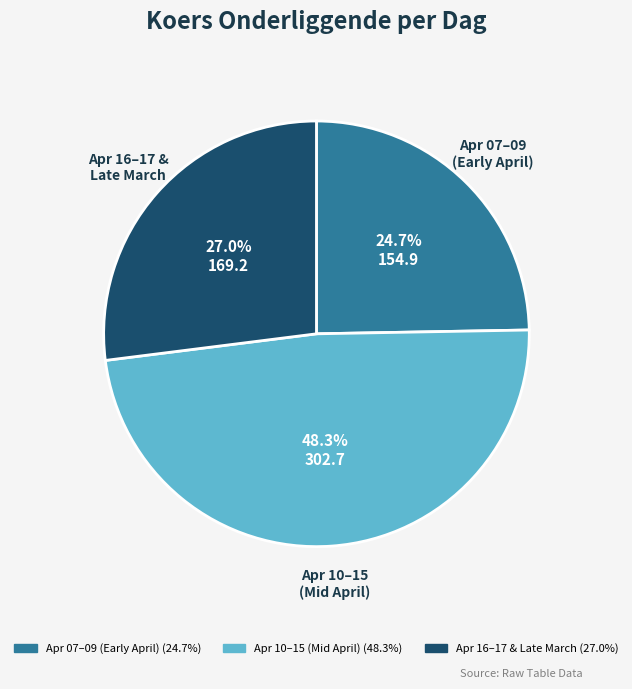

Is there a majority slice in this chart?

No